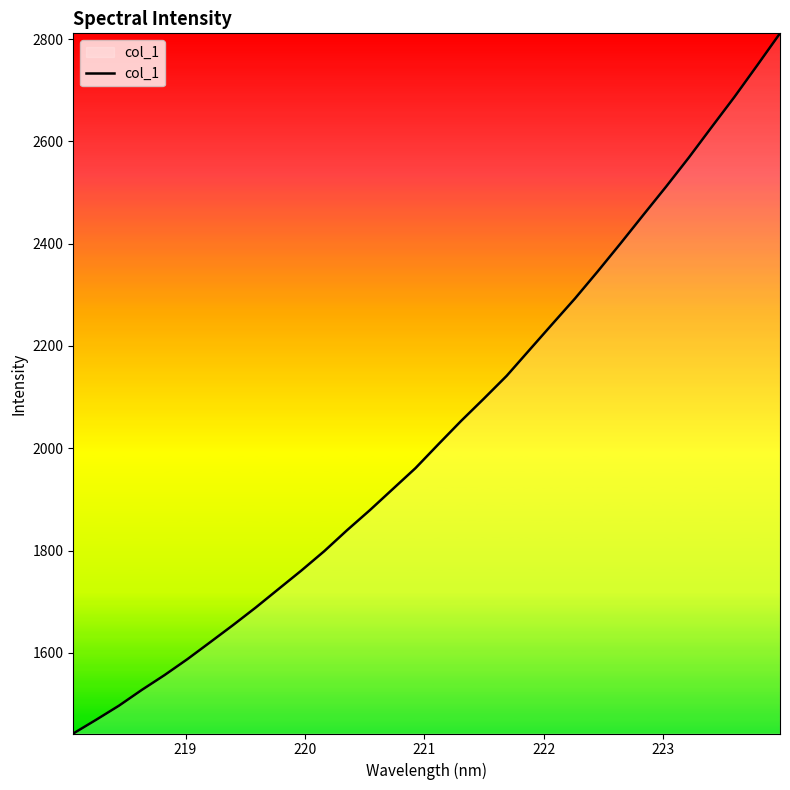

What is the maximum value shown in the chart?

2811.1